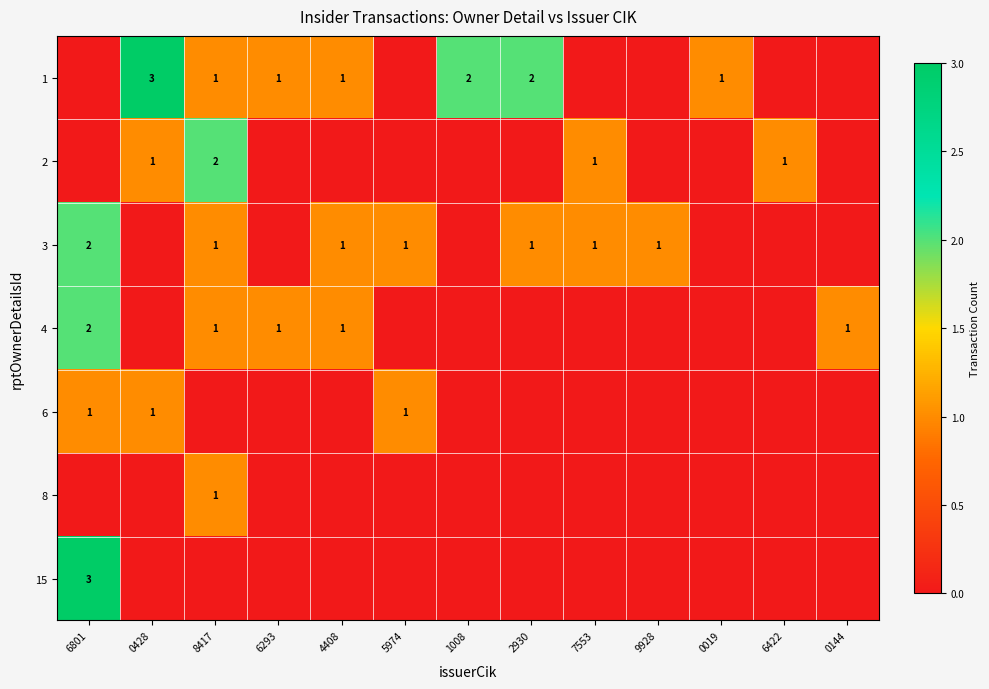

True or false: 4 has a value of 1 at 8417.

True